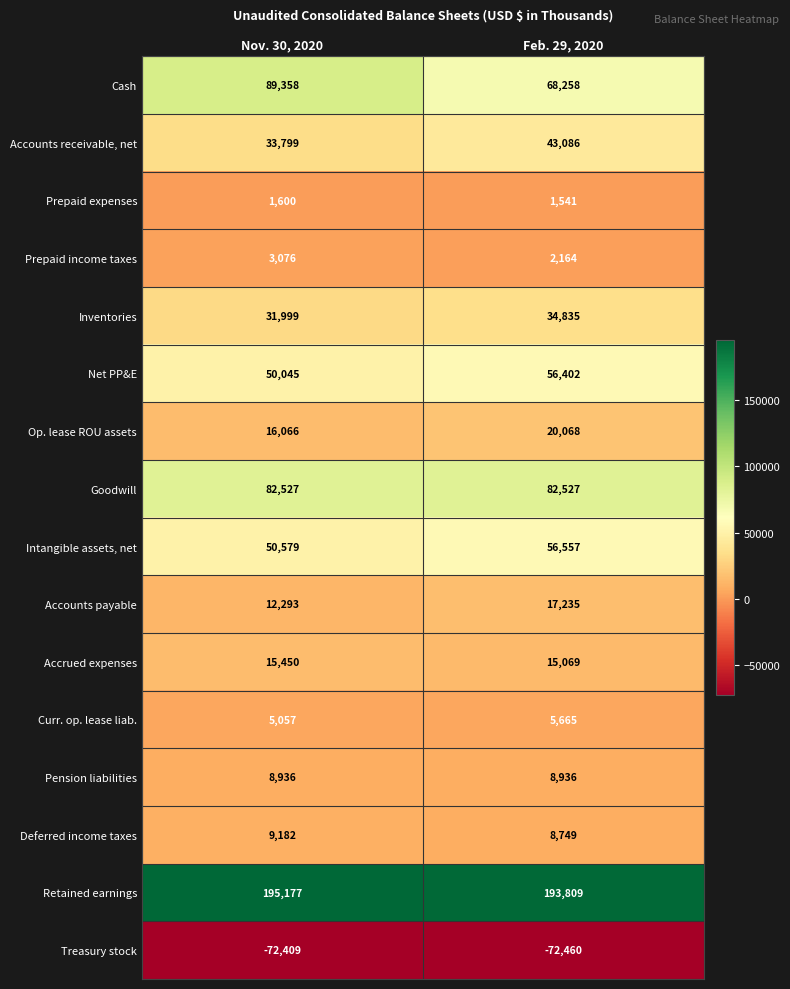

What is the sum of the Curr. op. lease liab. values at Nov. 30, 2020 and Feb. 29, 2020?

10722